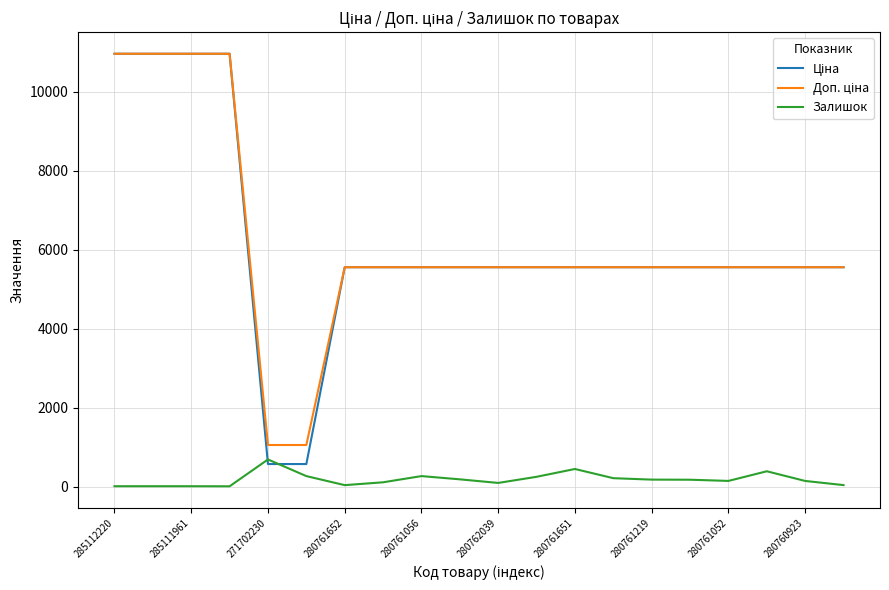

Reading left to right, what are all the values shown in this chart?

Ціна: 10964.4	10964.4	10964.4	10964.4	578.1	578.1	5560.3	5560.3	5560.3	5560.3	5560.3	5560.3	5560.3	5560.3	5560.3	5560.3	5560.3	5560.3	5560.3	5560.3
Доп. ціна: 10964.4	10964.4	10964.4	10964.4	1060.0	1060.0	5560.3	5560.3	5560.3	5560.3	5560.3	5560.3	5560.3	5560.3	5560.3	5560.3	5560.3	5560.3	5560.3	5560.3
Залишок: 17.0	17.0	17.0	15.0	694.0	273.0	44.0	116.0	273.0	191.0	100.0	255.0	453.0	220.0	184.0	181.0	151.0	395.0	150.0	45.0